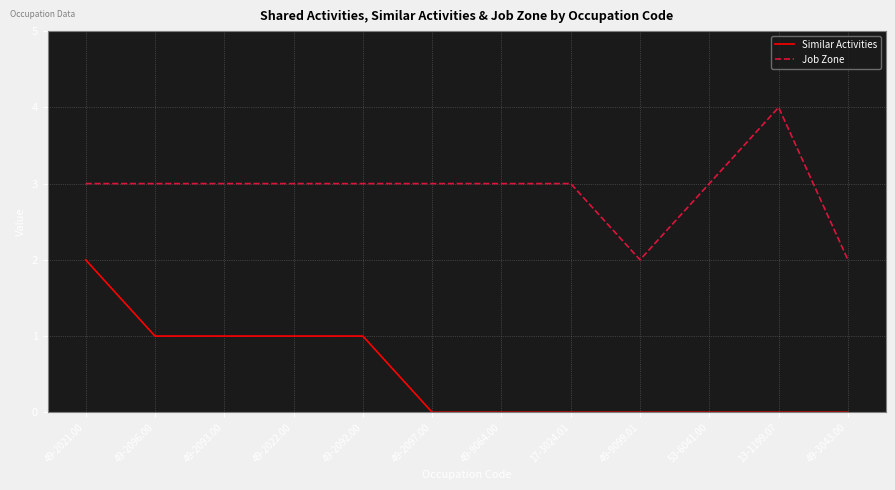

The value of Similar Activities at 49-9064.00 is 0. True or false?

True